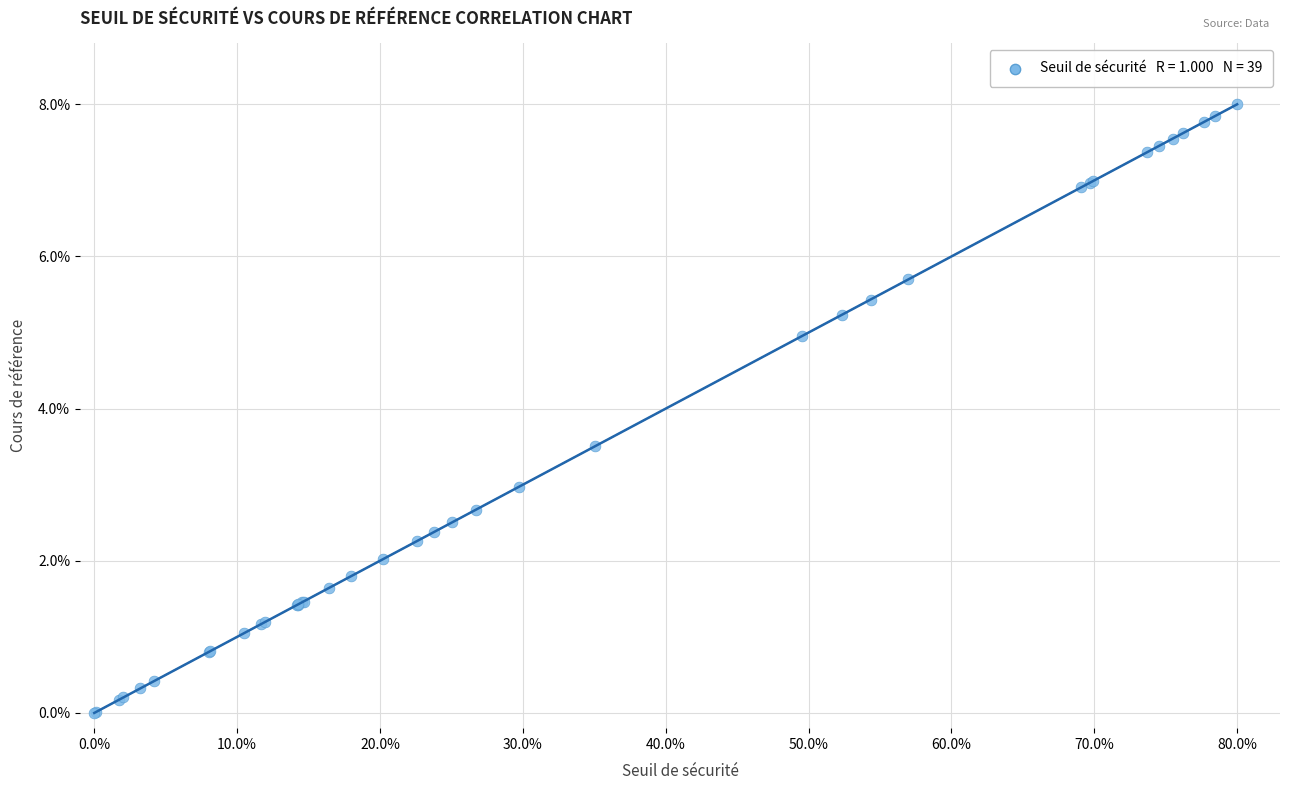

What Y value in the scatter plot is closest to 4?

3.5